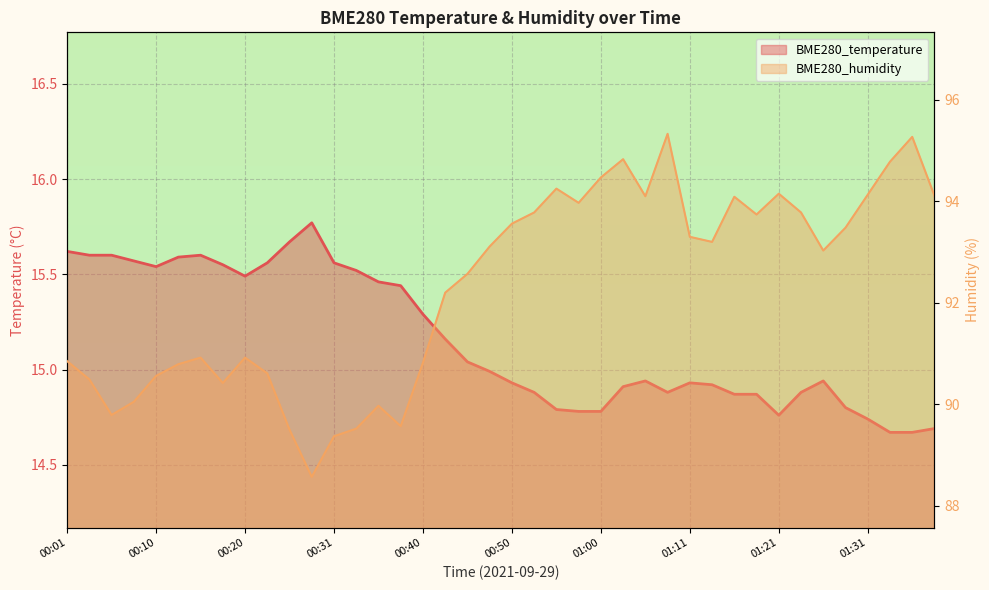

True or false: BME280_humidity and BME280_temperature intersect in this chart.

False